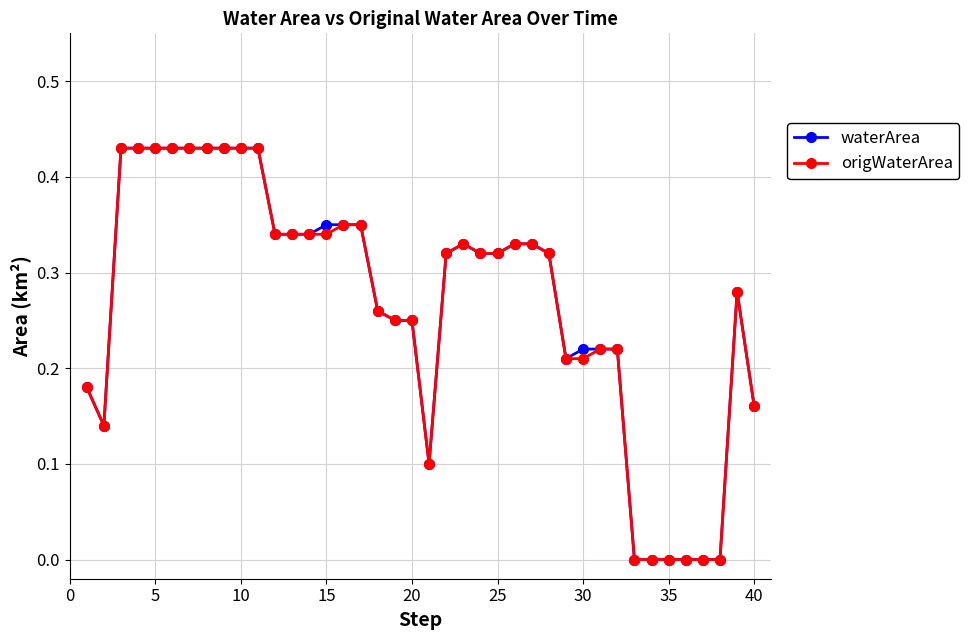

True or false: waterArea has more than 0 interior local peaks.

True